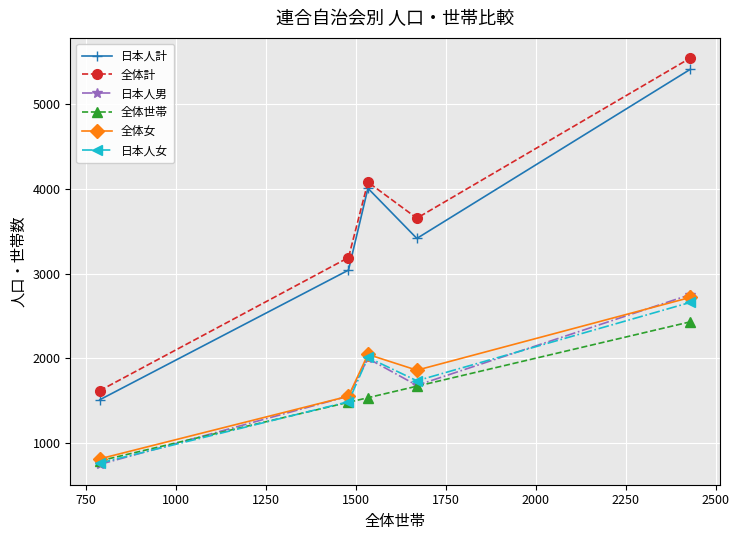

True or false: 日本人計 and 日本人女 cross at least once.

False